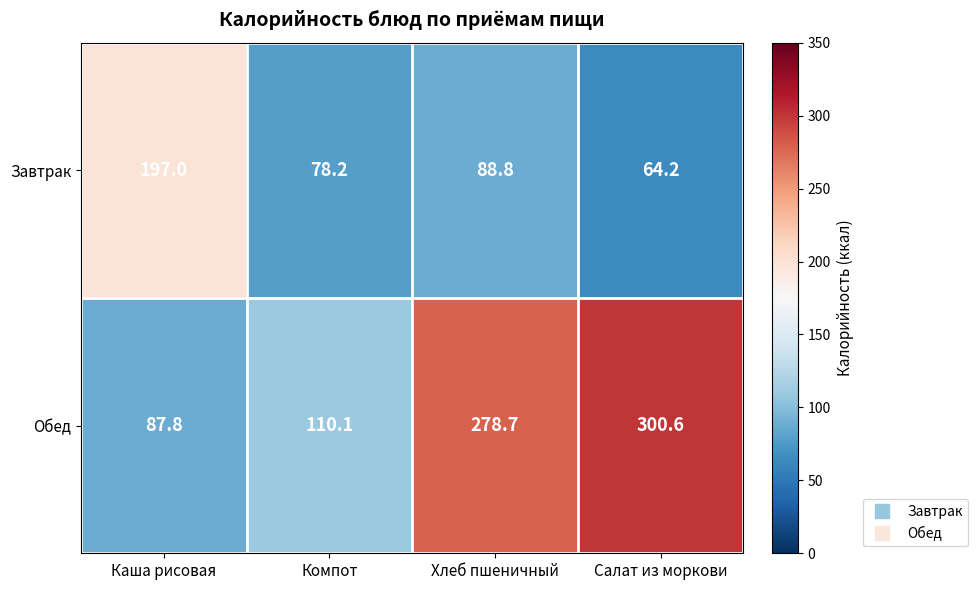

At which label does Обед reach its peak?

Салат из моркови